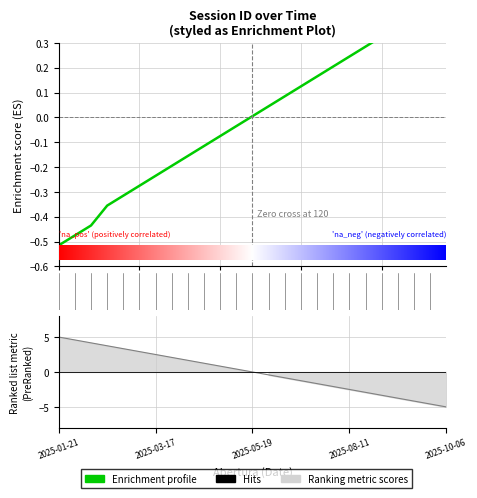

What is the label of the 20th point from the left?

2025-08-18